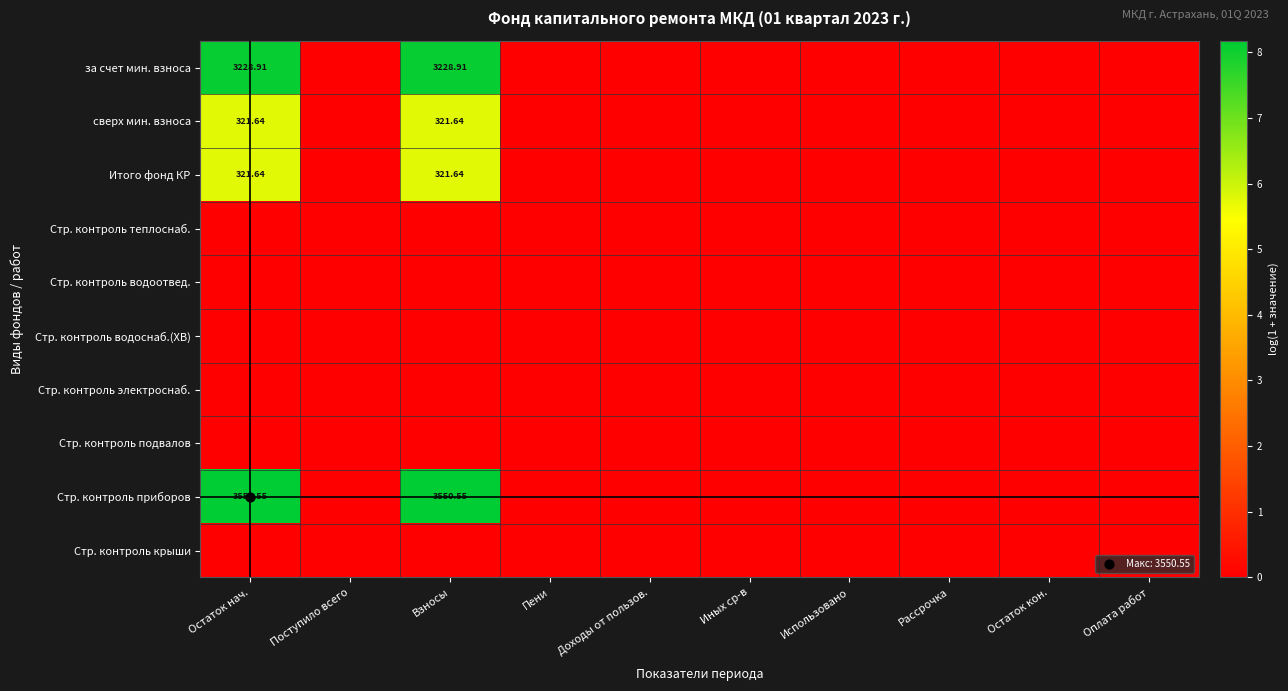

How many data points in Стр. контроль приборов are above 0?

2